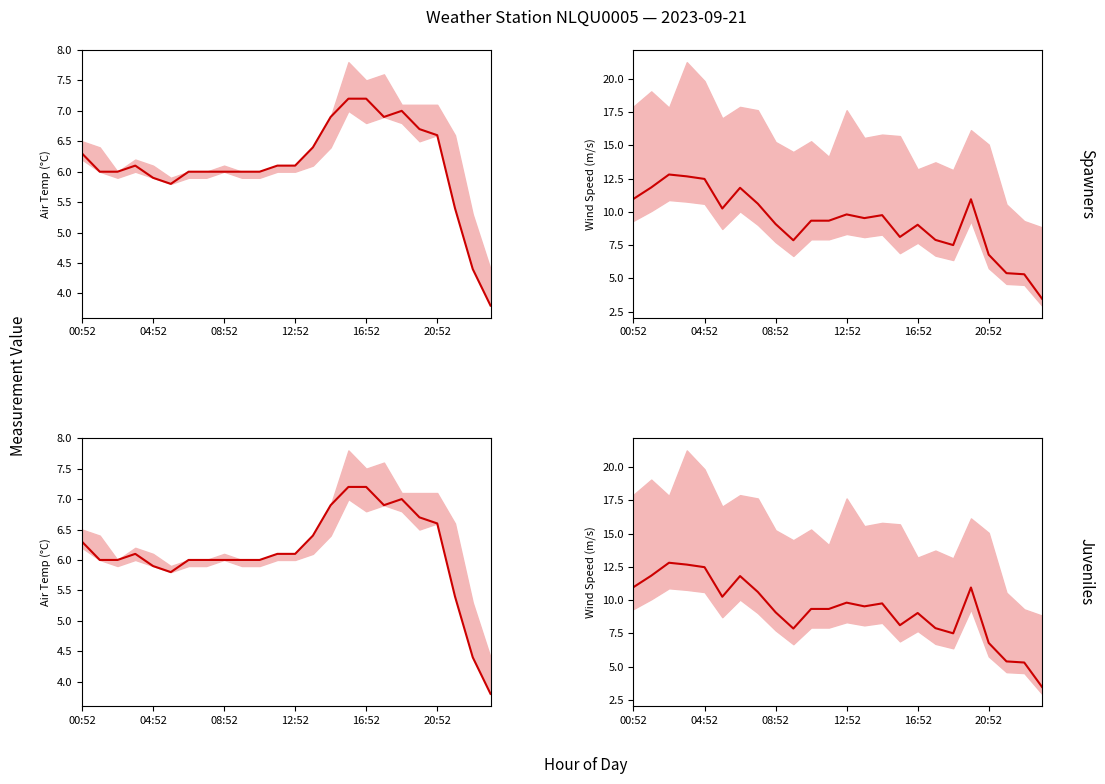

List the series in order of their overall mean, highest first.

Wind Speed (m/s), Air Temp (°C)